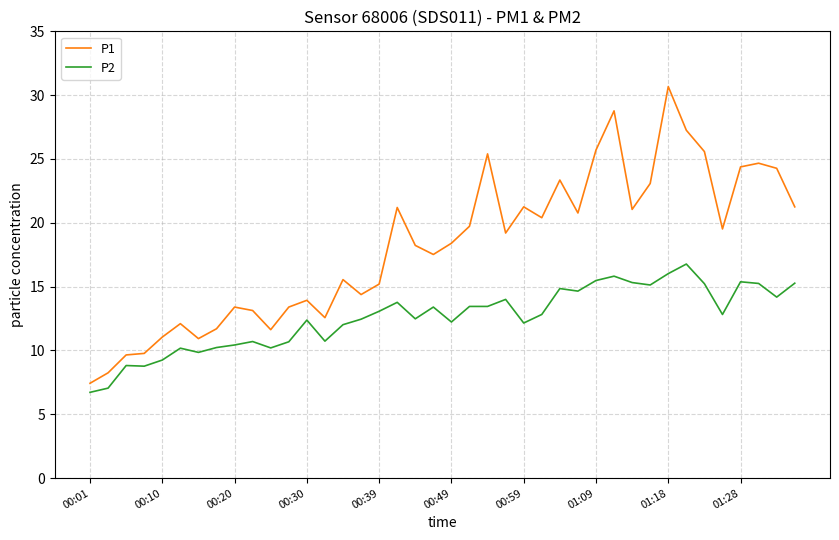

Which series has the largest range (max minus min)?

P1